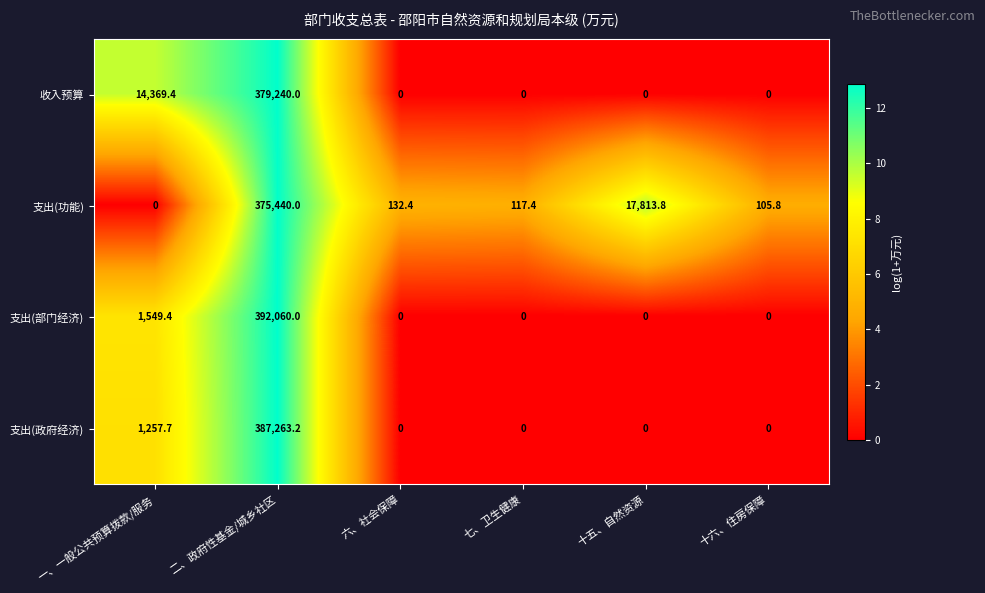

True or false: 支出(功能) has a value of 11879.0 at 十五、自然资源.

False